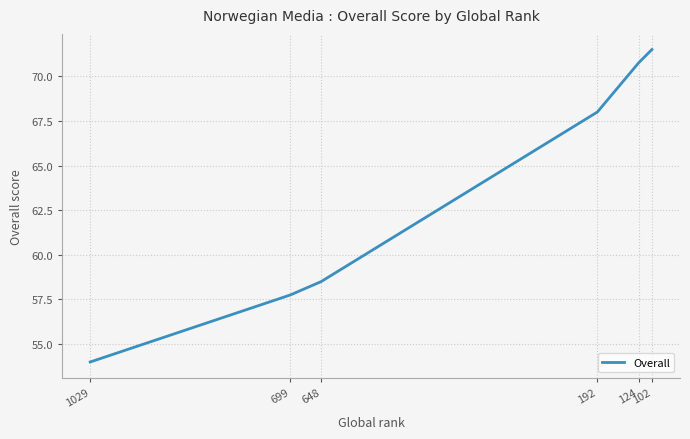

What is the value of the 6th point from the left?

71.5